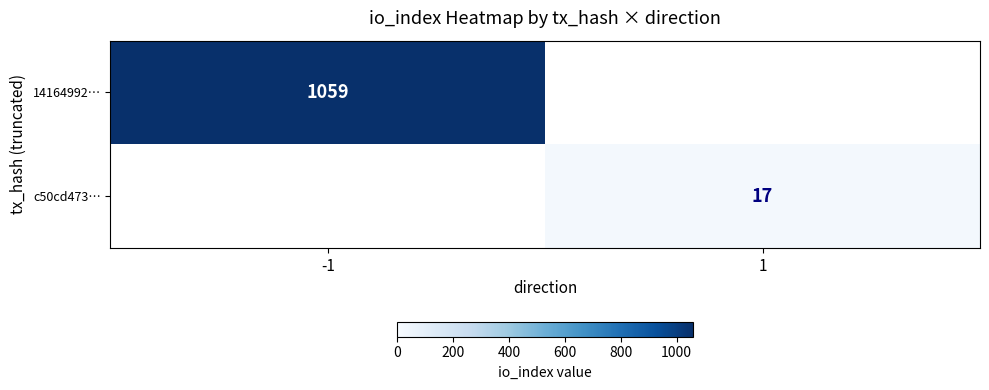

Is the value of 14164992… at -1 greater than the value of c50cd473… at 1?

Yes